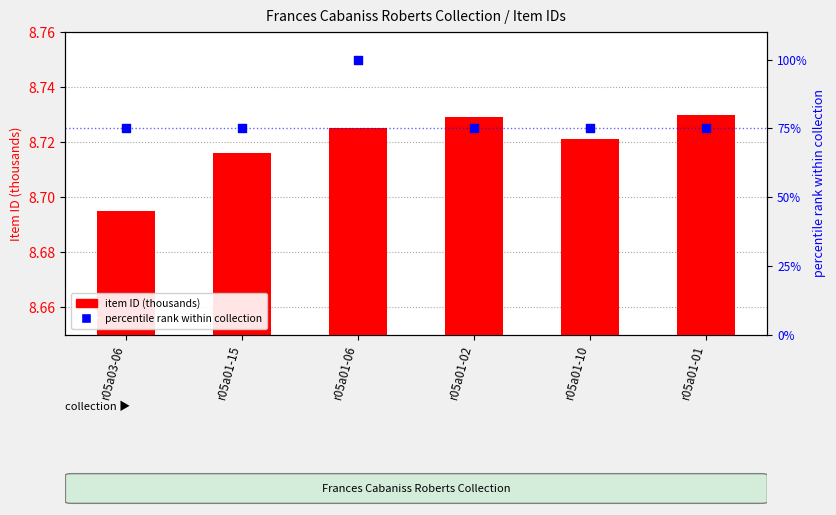

Is the value of percentile rank within collection at r05a01-02 greater than the value of item ID (thousands) at r05a01-02?

Yes